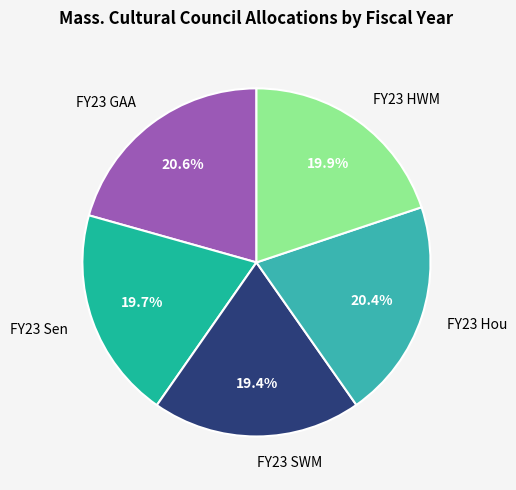

What percentage is NOT represented by FY23 SWM?

80.6%